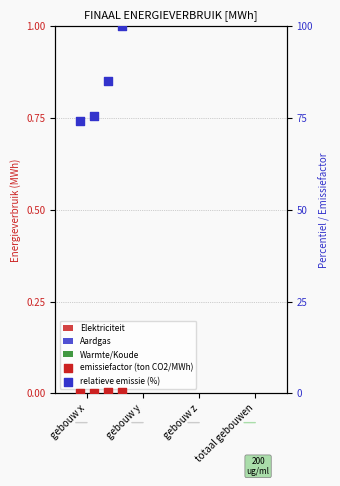

At which category is the sum across all series the highest?

totaal gebouwen